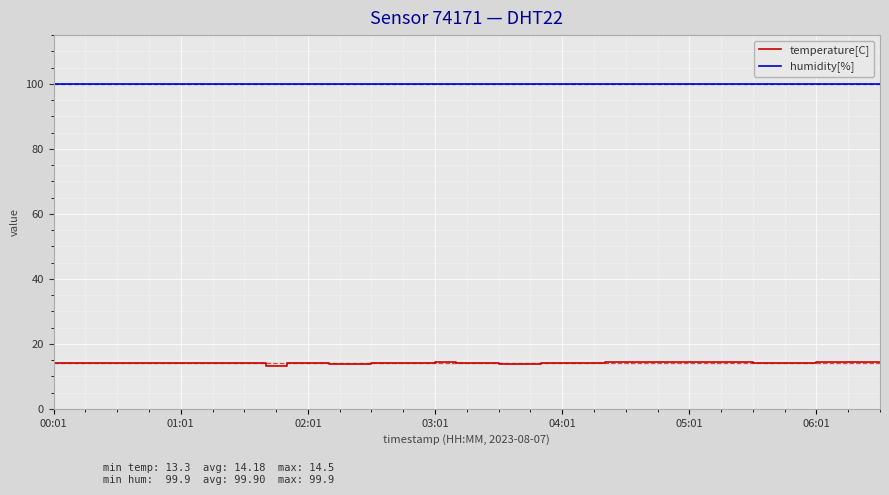

Is this an area chart (filled region under the line)?

No